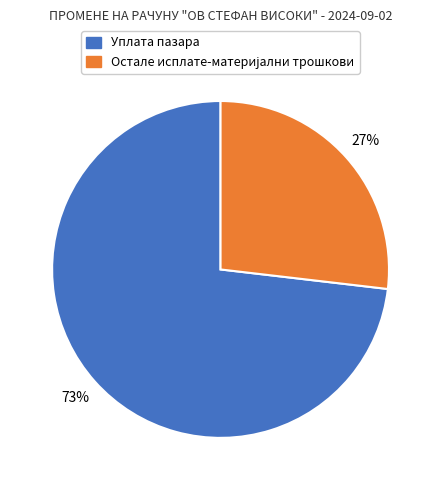

True or false: Уплата пазара accounts for 63% of the total.

False